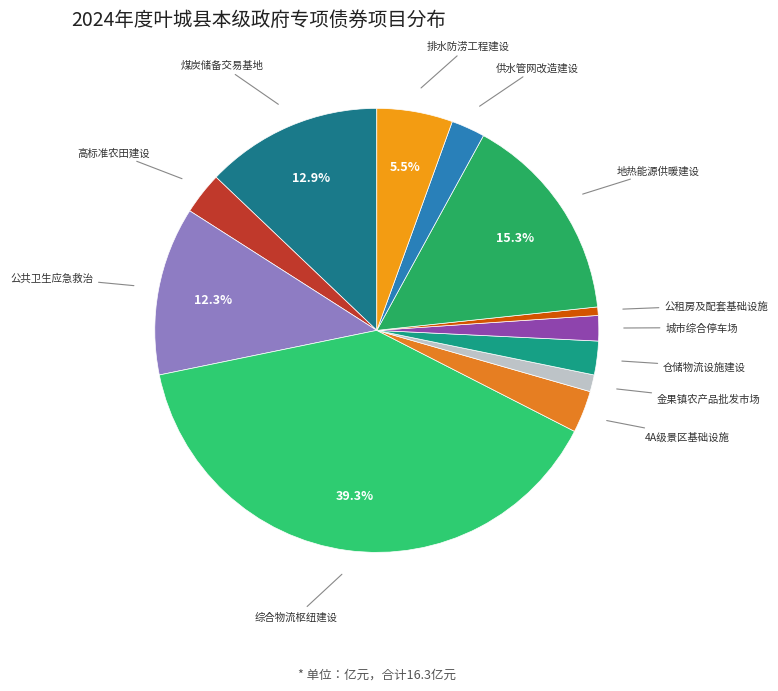

How many slices are in this pie chart?

12